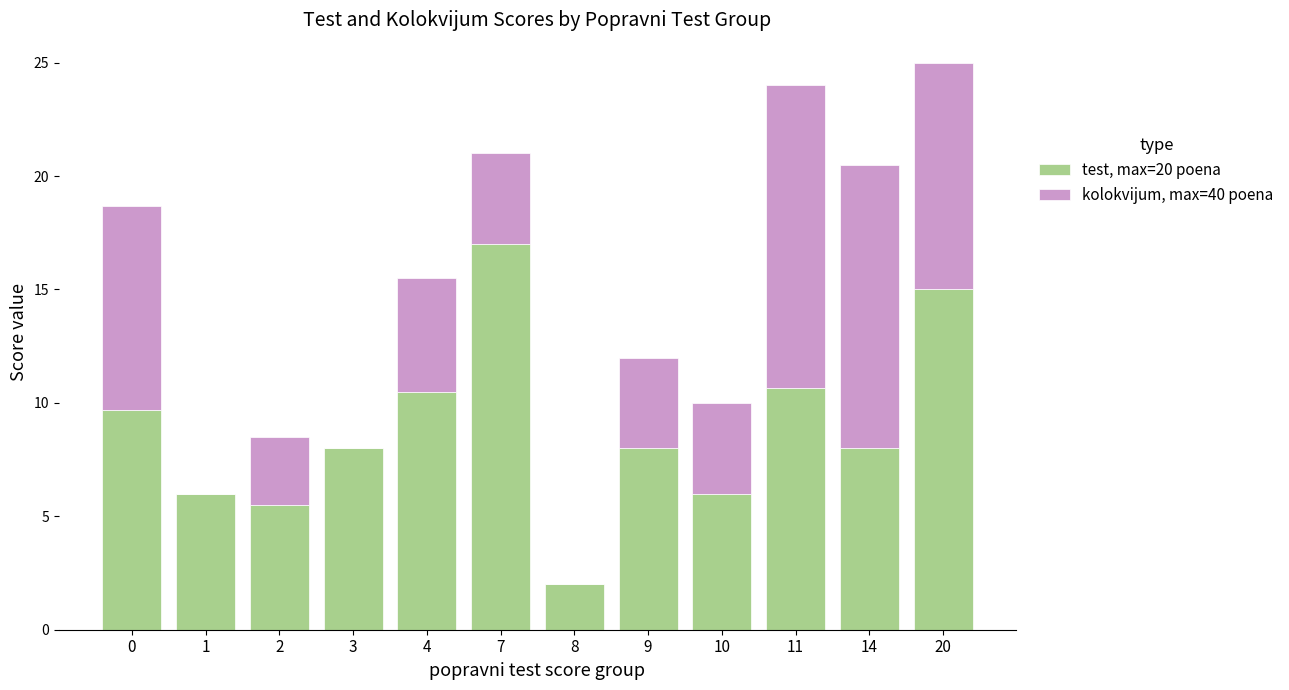

What is the difference between the test, max=20 poena values at 4 and 8?

8.5